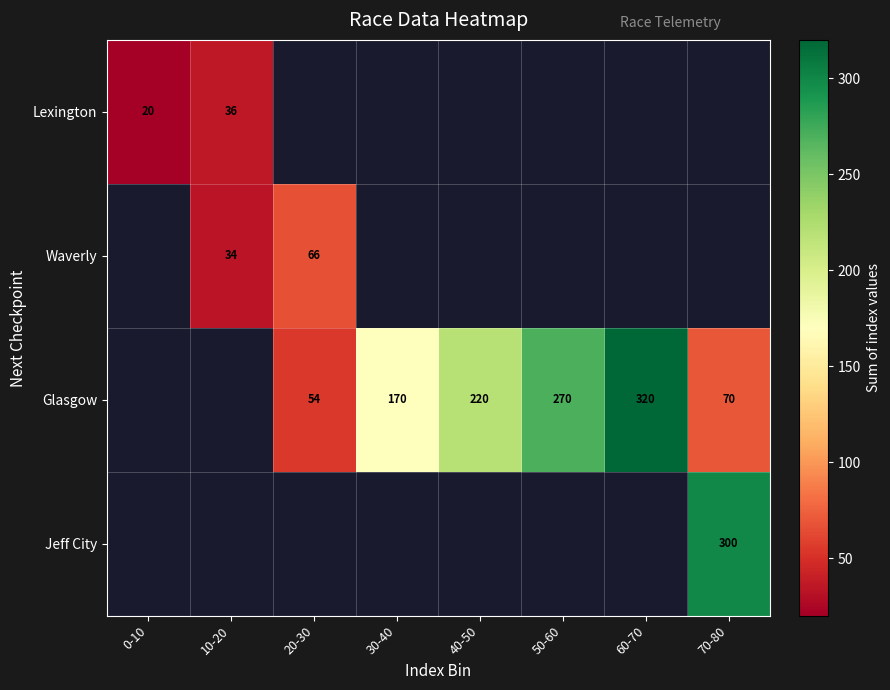

How many series are shown in this chart?

4